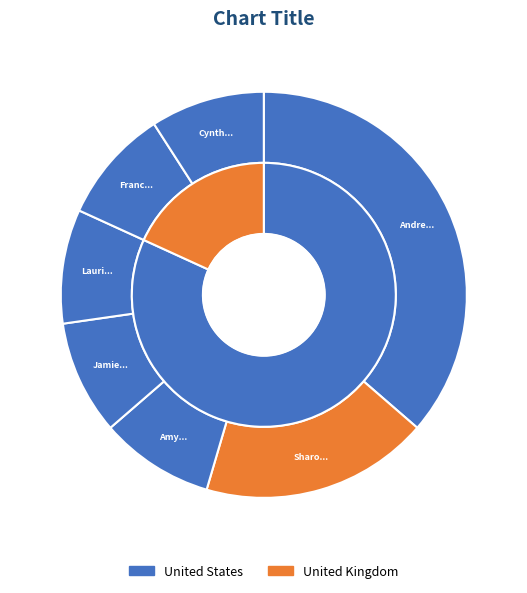

True or false: Laurie Halse Anderson accounts for 9% of the total.

True